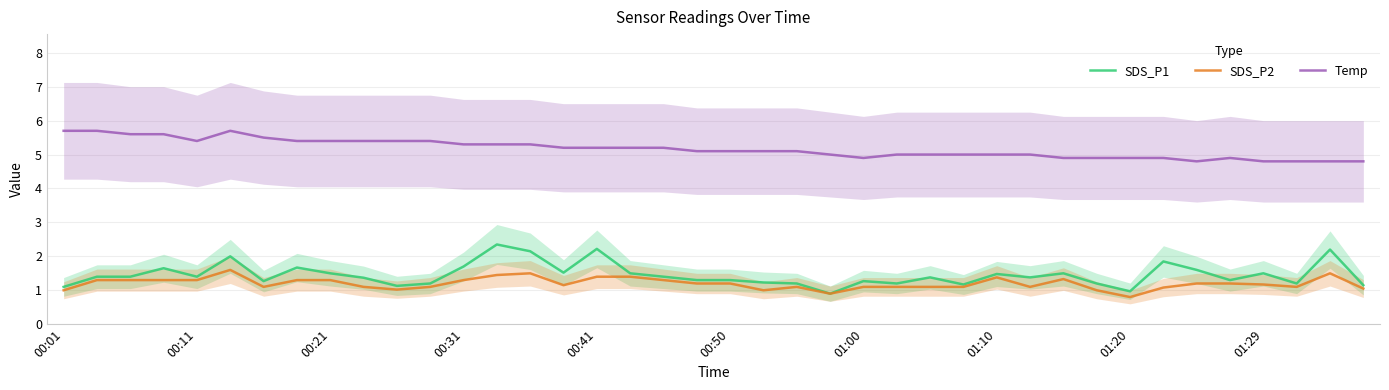

True or false: SDS_P1 has a value of 0.4 at 00:50.

False